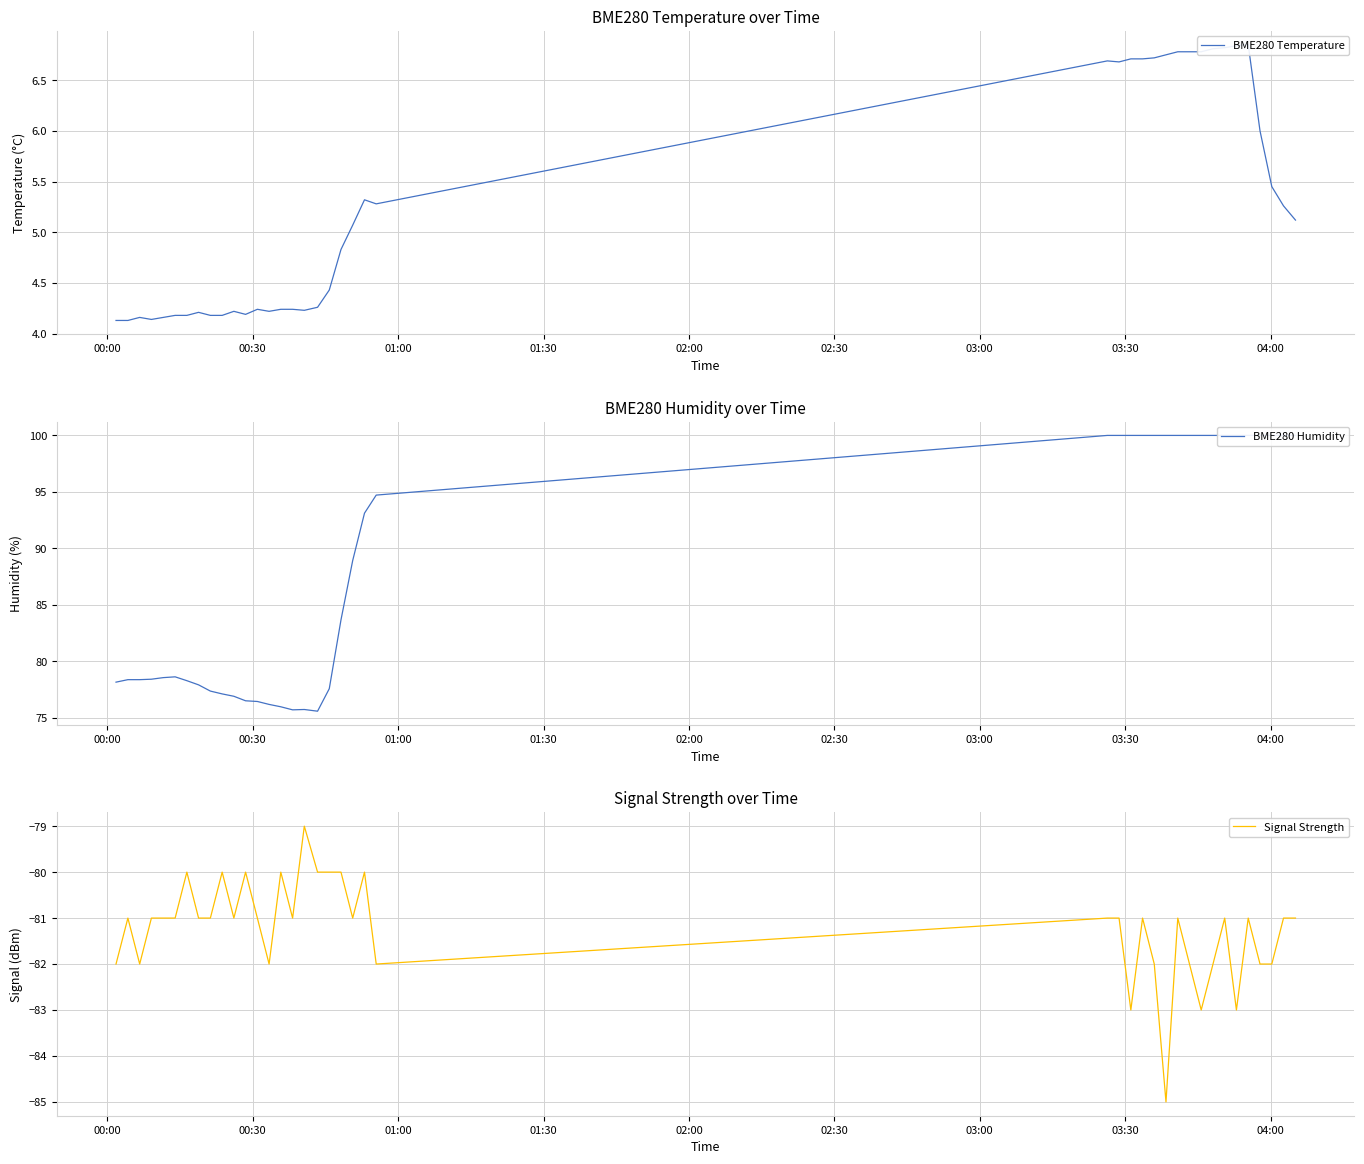

Does the chart display data point markers on the line(s)?

No